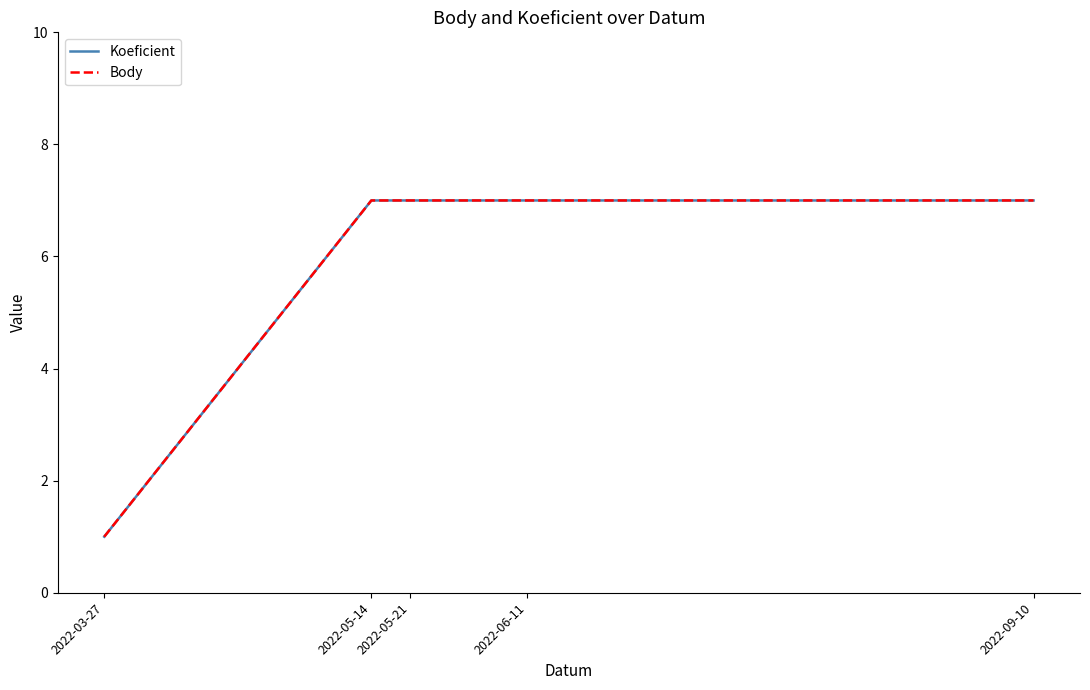

What is the total value across all series at 2022-05-14?

14